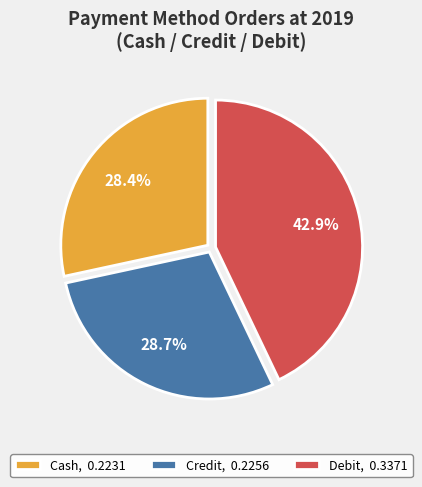

What is the largest slice in the pie chart?

Debit, 0.3371